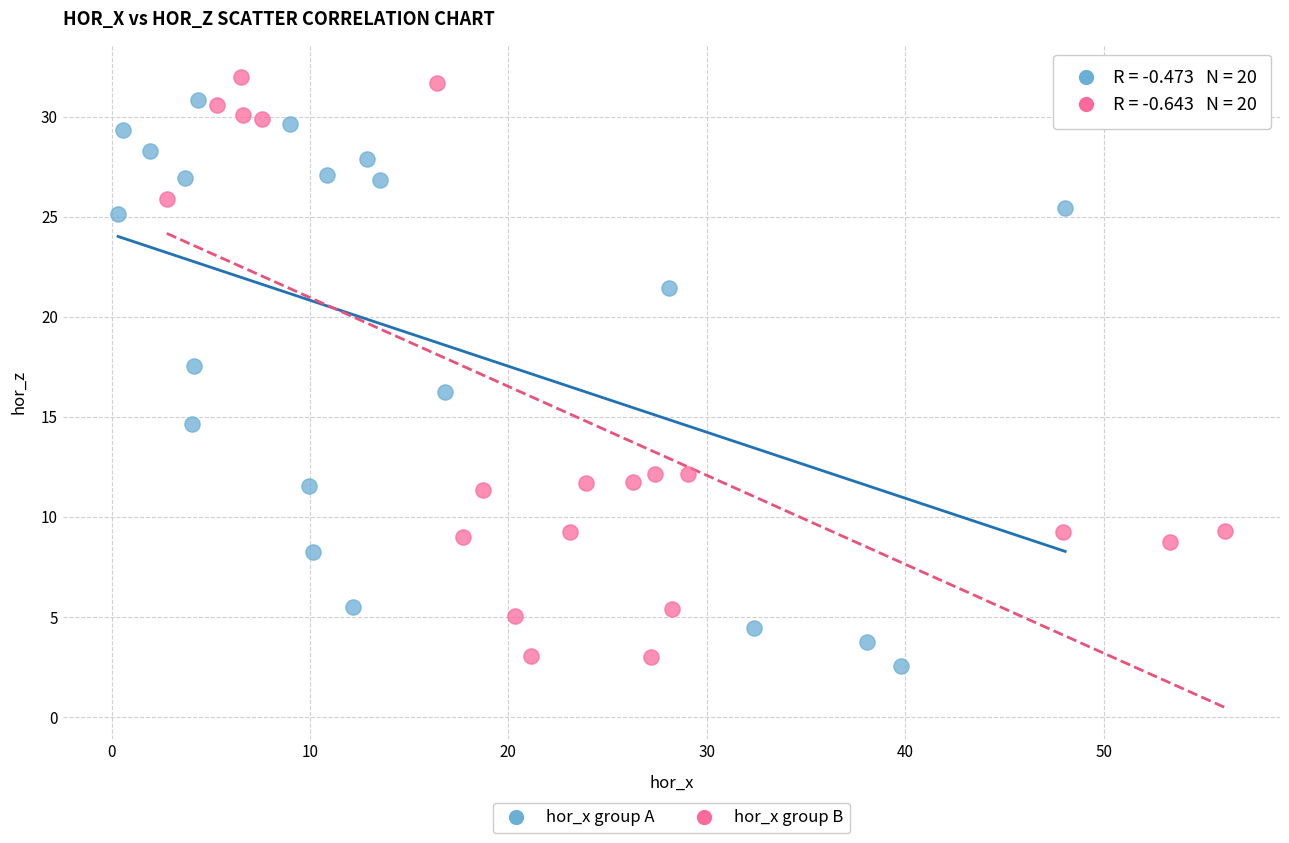

Which series reaches the maximum Y coordinate?

hor_x group B